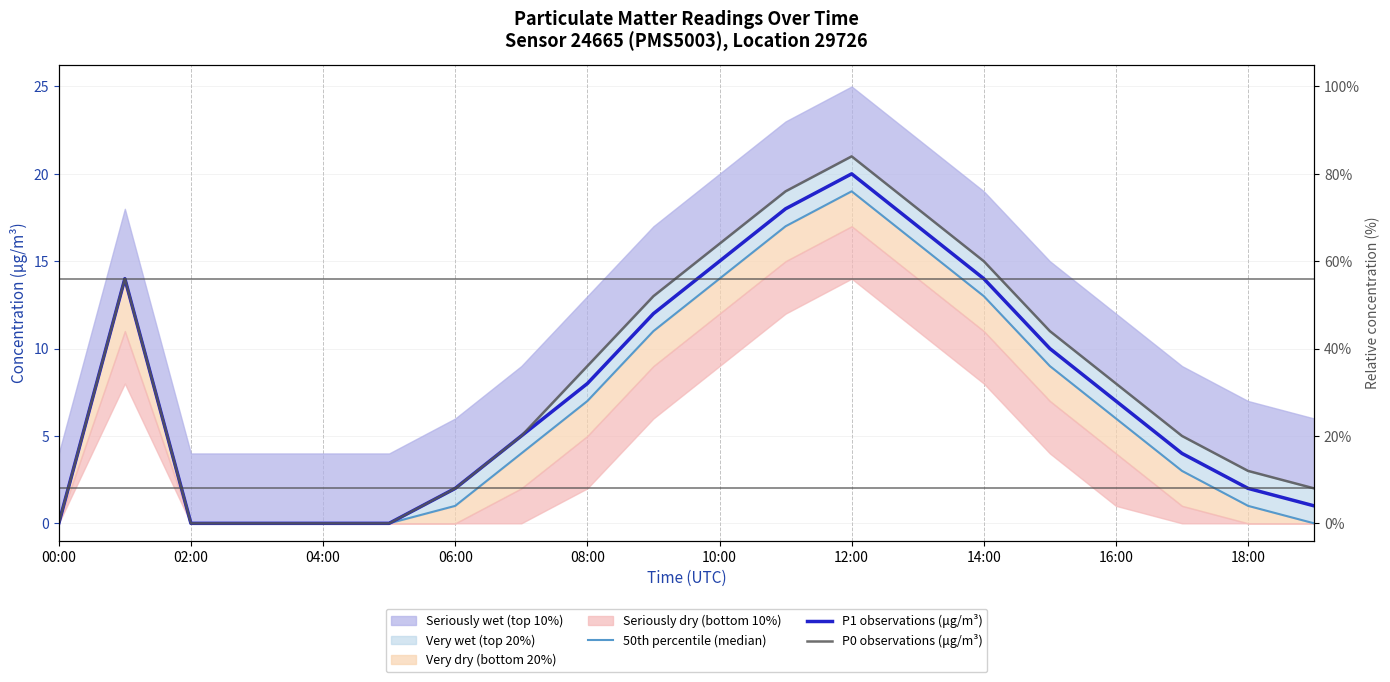

The 50th percentile (median) series shows 9 at 15. True or false?

True